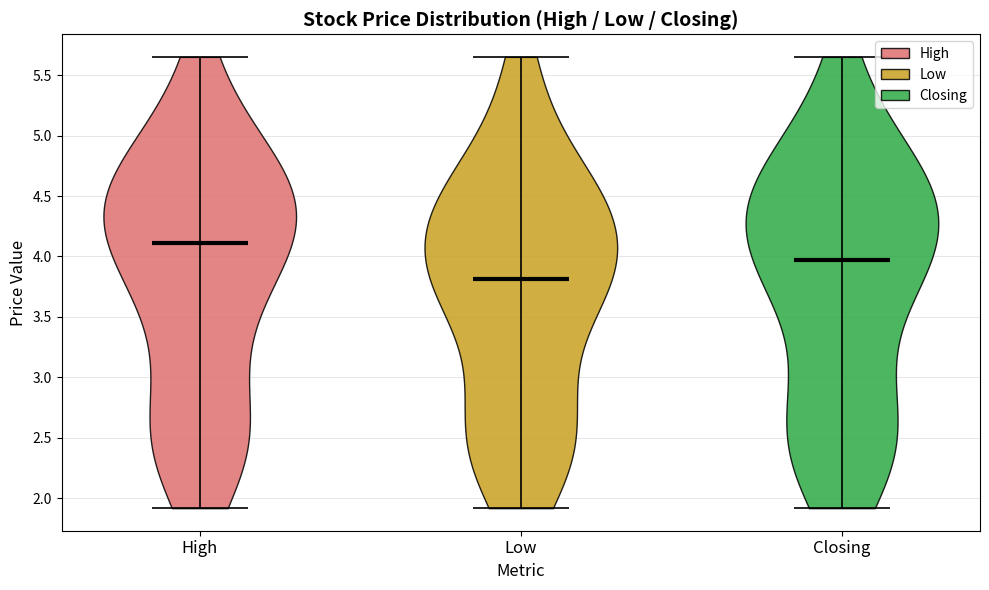

Which violin has the highest median line?

High